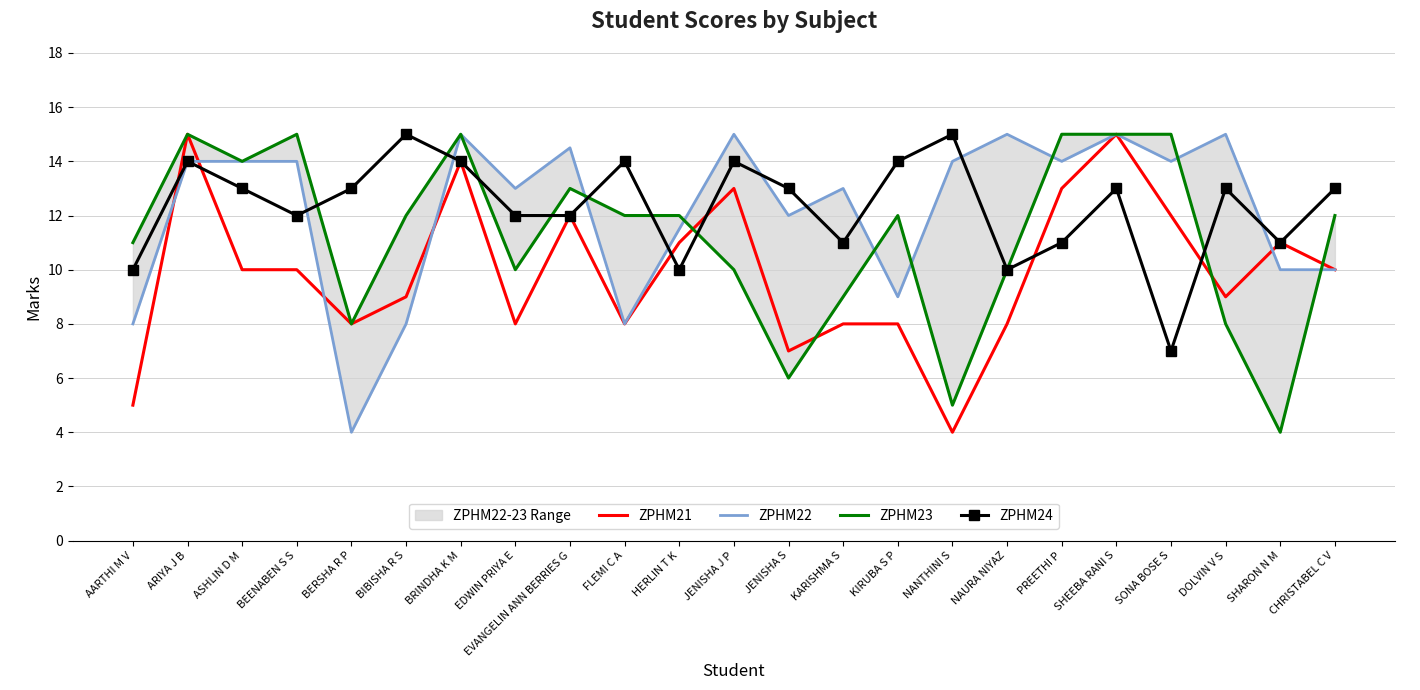

Between ARIYA J B and SHARON N M, which series saw the biggest shift?

ZPHM23